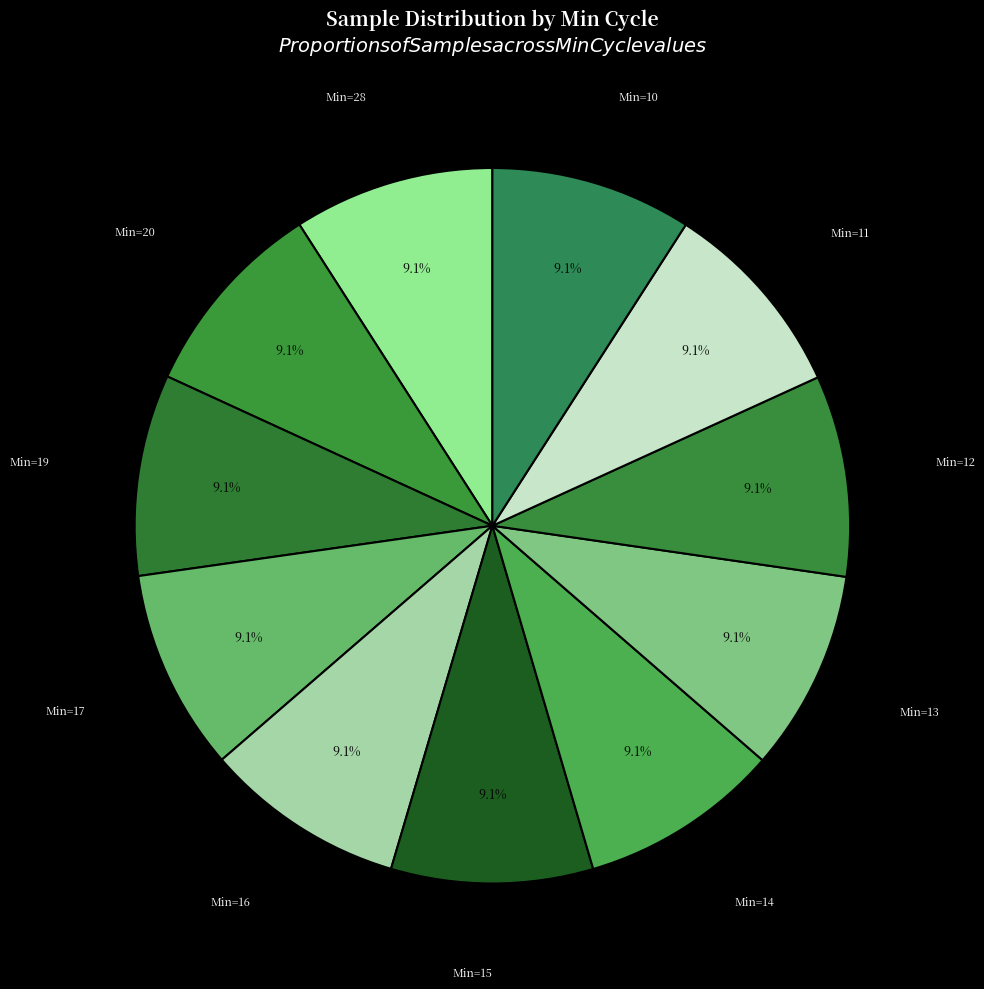

Is there any slice that represents more than half of the pie?

No